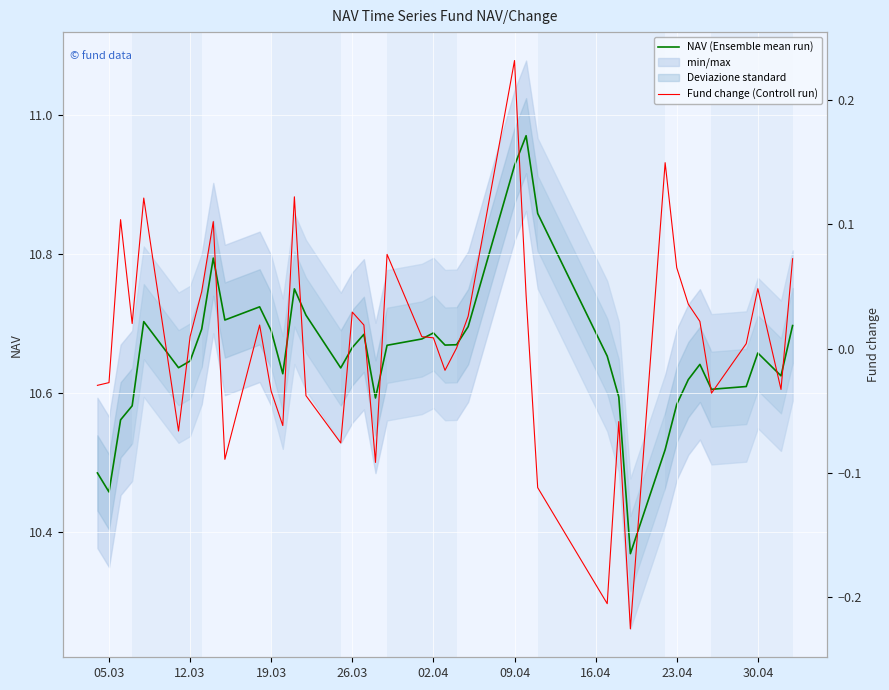

True or false: Fund change (Controll run) has more than 1 interior local peaks.

True